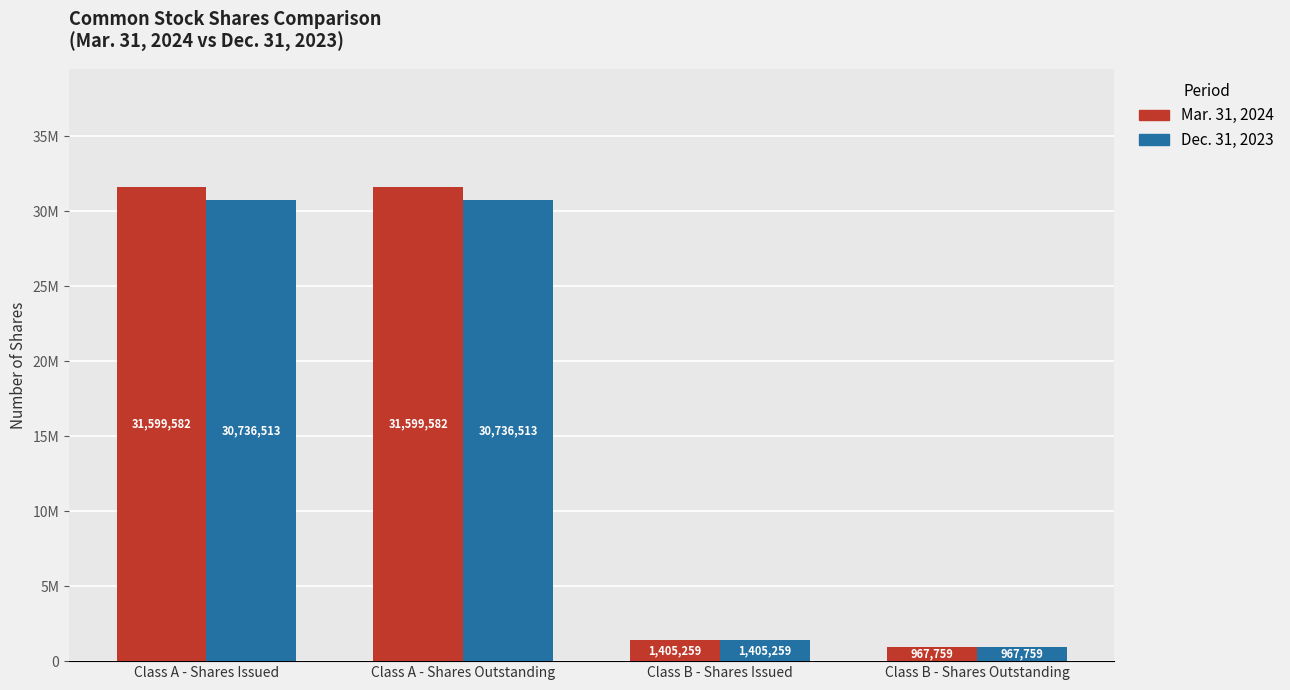

Rank the series by their average value, from highest to lowest.

Mar. 31, 2024, Dec. 31, 2023